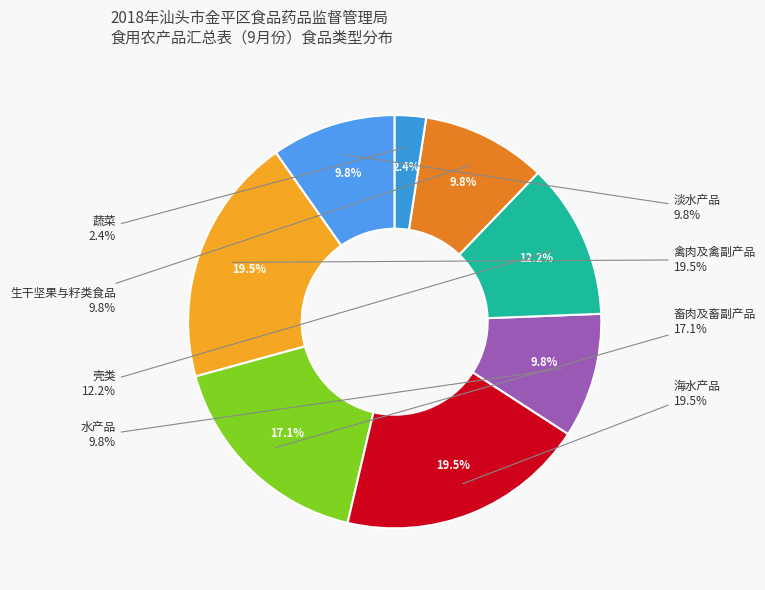

Is 海水产品 the majority of the pie?

No